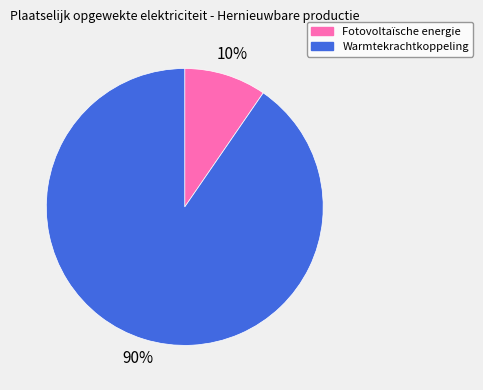

Is it true that Warmtekrachtkoppeling is 99% of the pie?

False